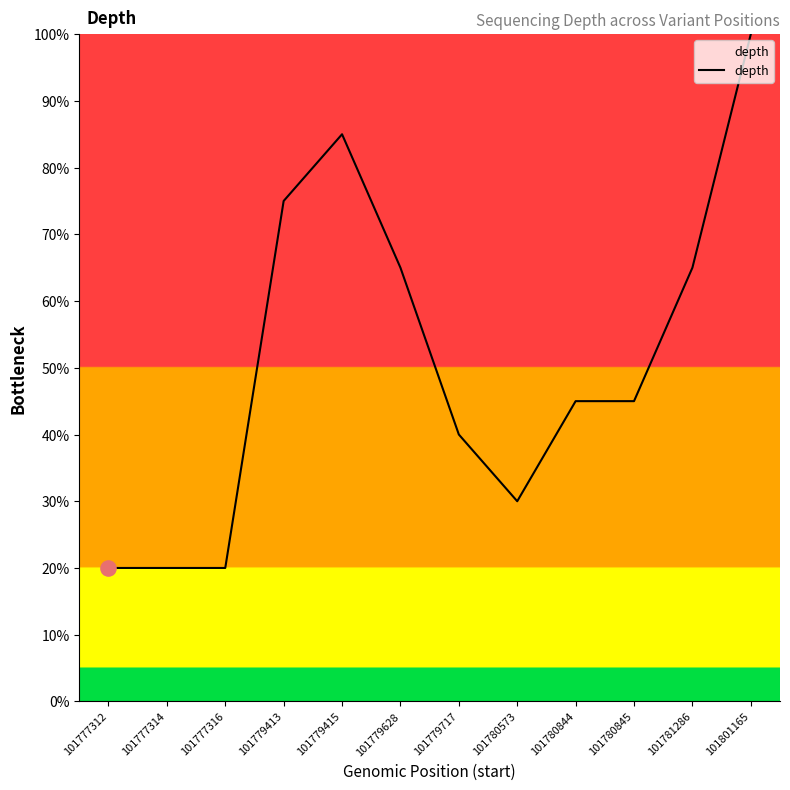

What is the ratio of the value at 101779415 to the value at 101780573?

2.8